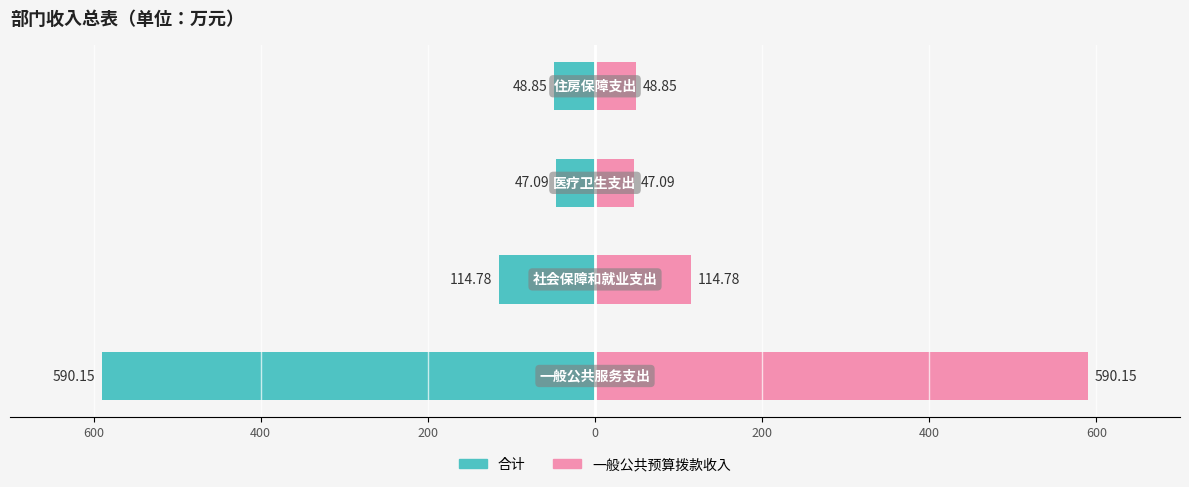

Rank the series by their maximum value, from highest to lowest.

一般公共预算拨款收入, 合计